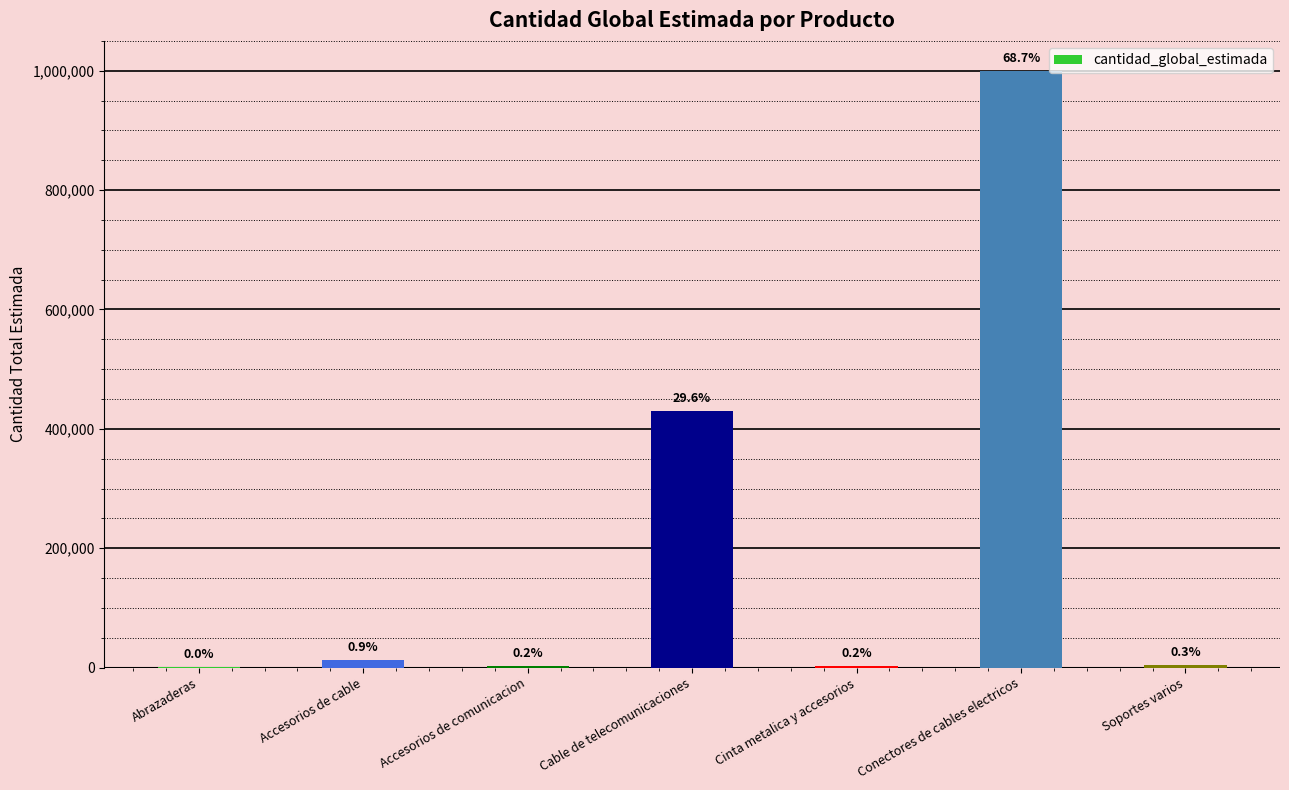

What is the change in value from Accesorios de cable to Conectores de cables electricos?

+986500